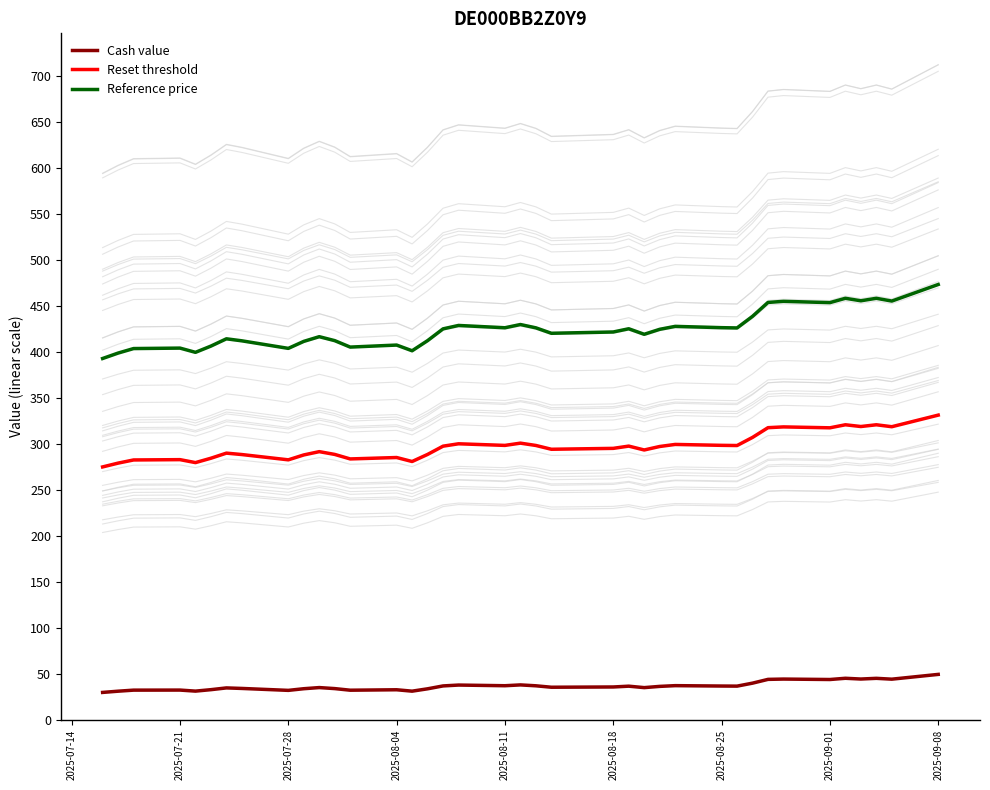

Rank the series by their average value, from highest to lowest.

Reference price, Reset threshold, Cash value